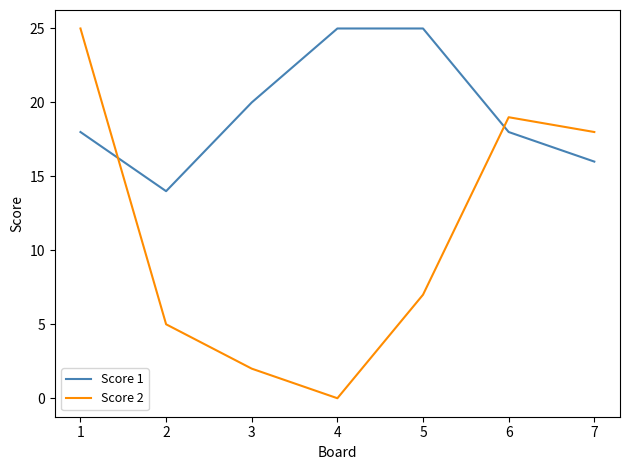

In Score 2, how many points are lower than both neighbors (excluding endpoints)?

1